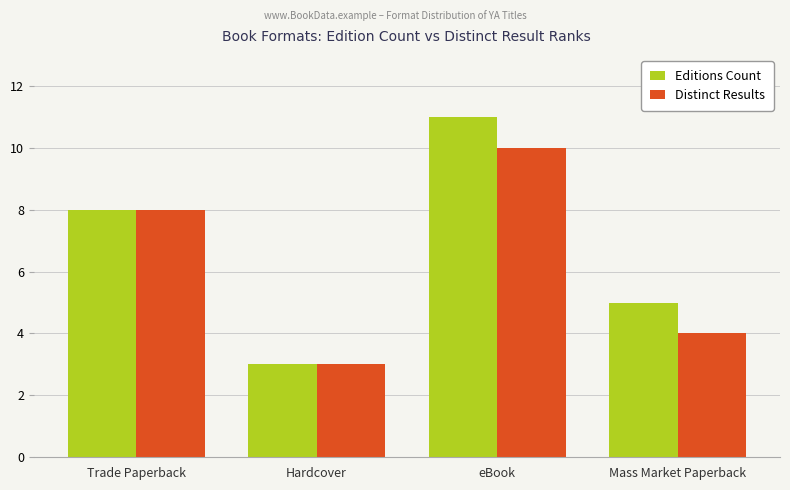

What value does the Distinct Results series have at eBook?

10